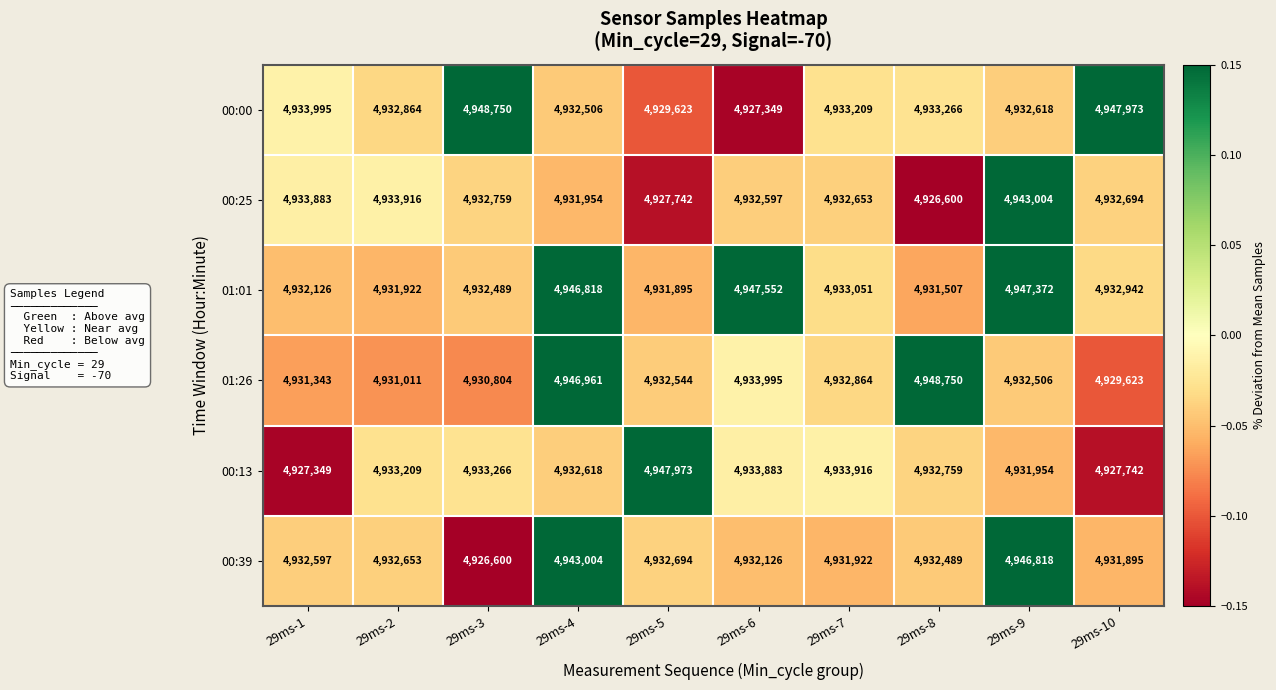

What is the spread (max minus min) of values at 29ms-2?

2905